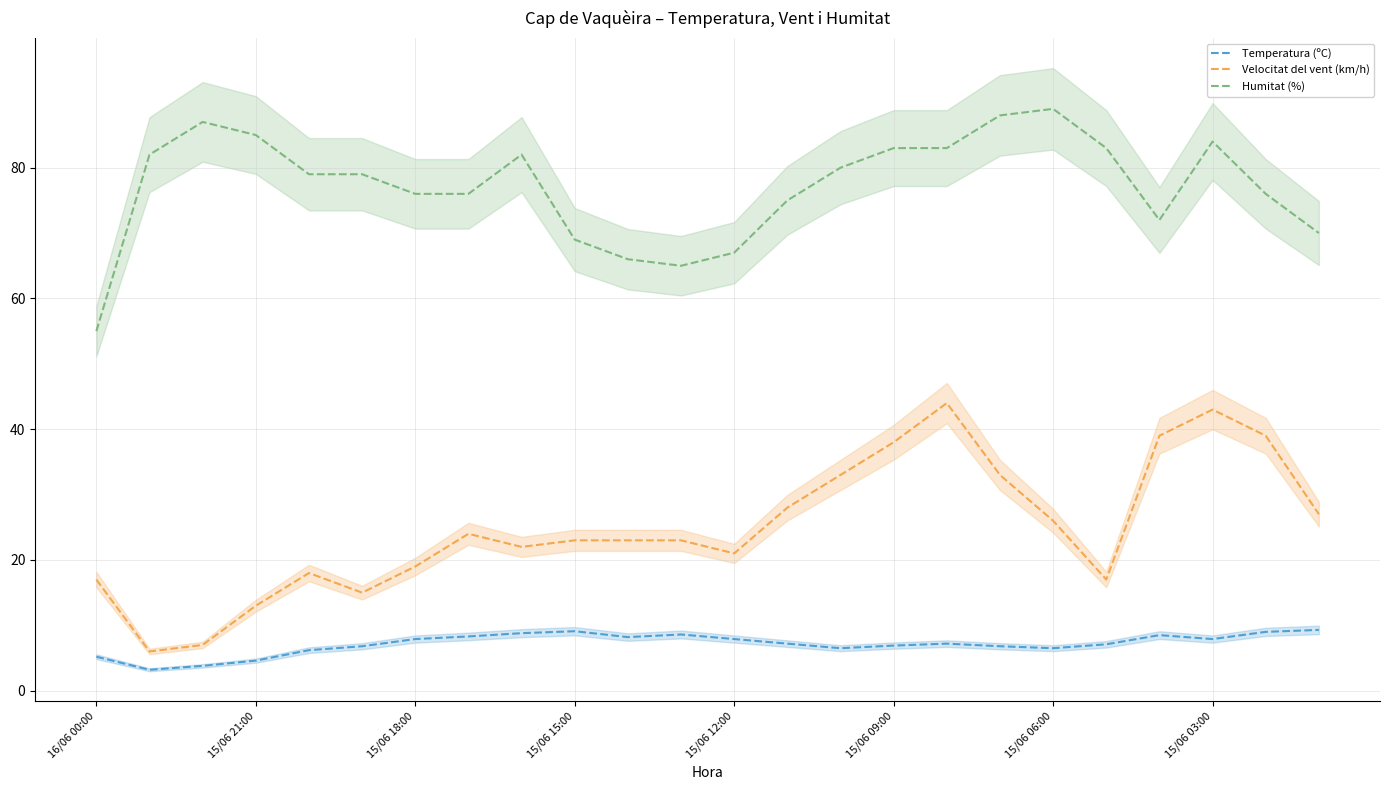

True or false: Humitat (%) and Velocitat del vent (km/h) intersect in this chart.

False